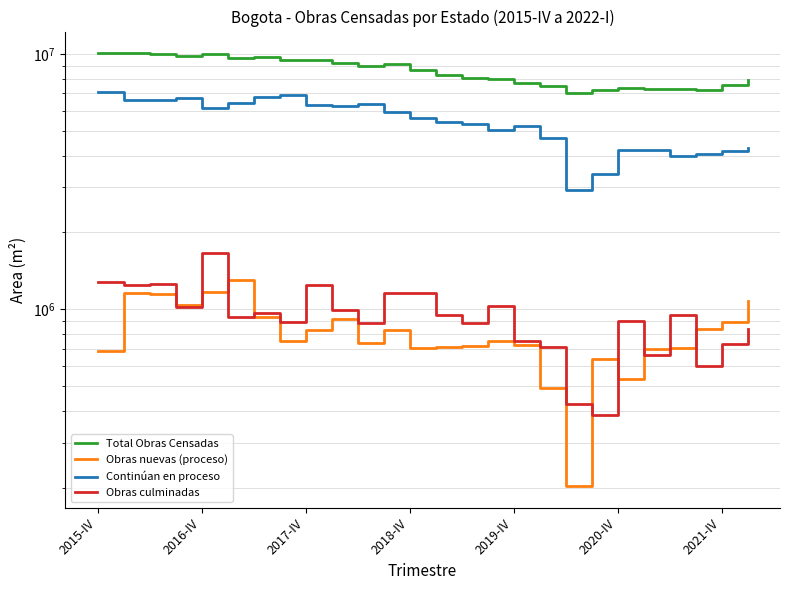

What is the value of the Obras nuevas (proceso) point at the 22nd from the left?

698557